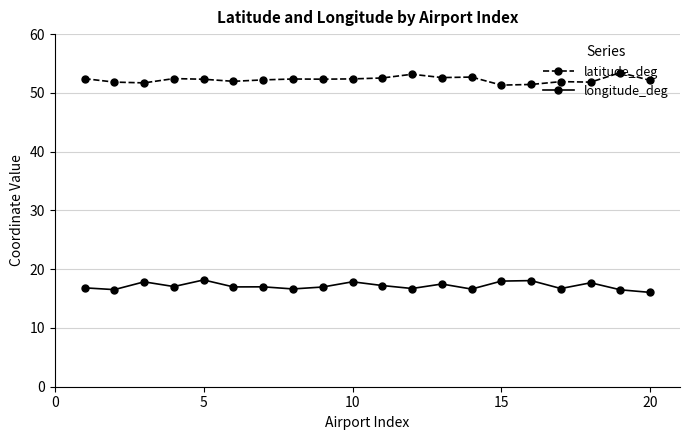

What is the value of the latitude_deg point at the 9th from the left?

52.3